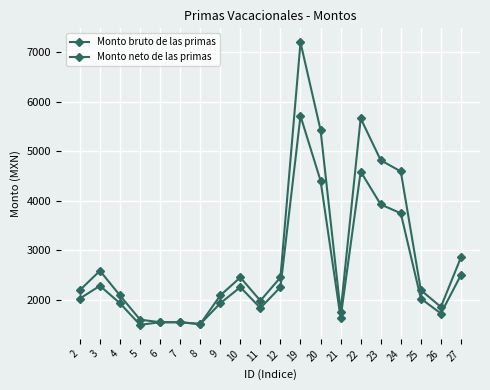

Reading right to left, extract all data points from this chart.

Monto bruto de las primas: 2855.2	1854.1	2193.5	4592.6	4818.6	5665.1	1755.7	5429.7	7199.1	2450.7	1979.6	2450.7	2086.1	1507.3	1545.0	1545.0	1597.1	2086.1	2584.3	2193.5
Monto neto de las primas: 2499.8	1721.3	2023.8	3747.0	3924.7	4590.4	1633.6	4405.3	5713.2	2253.0	1833.2	2253.0	1928.1	1507.3	1545.0	1545.0	1492.3	1928.1	2281.3	2023.8